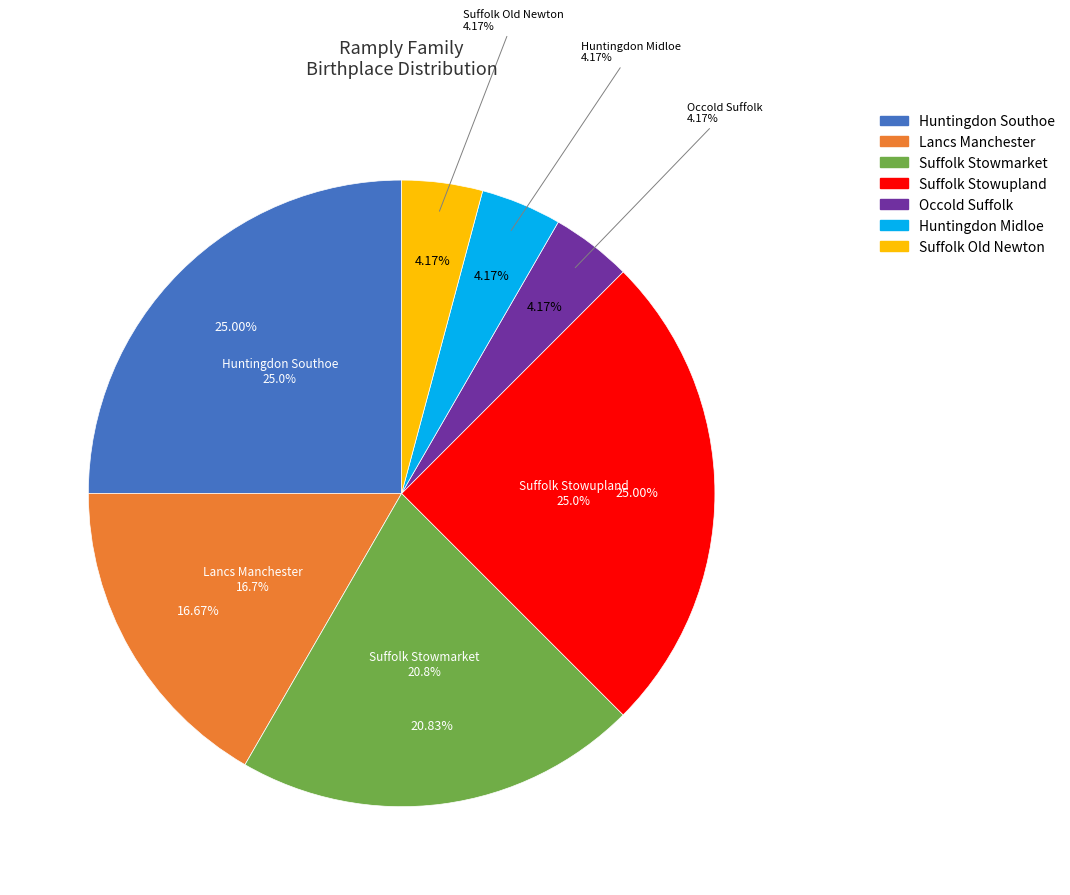

What is the smallest slice in the pie chart?

Occold Suffolk